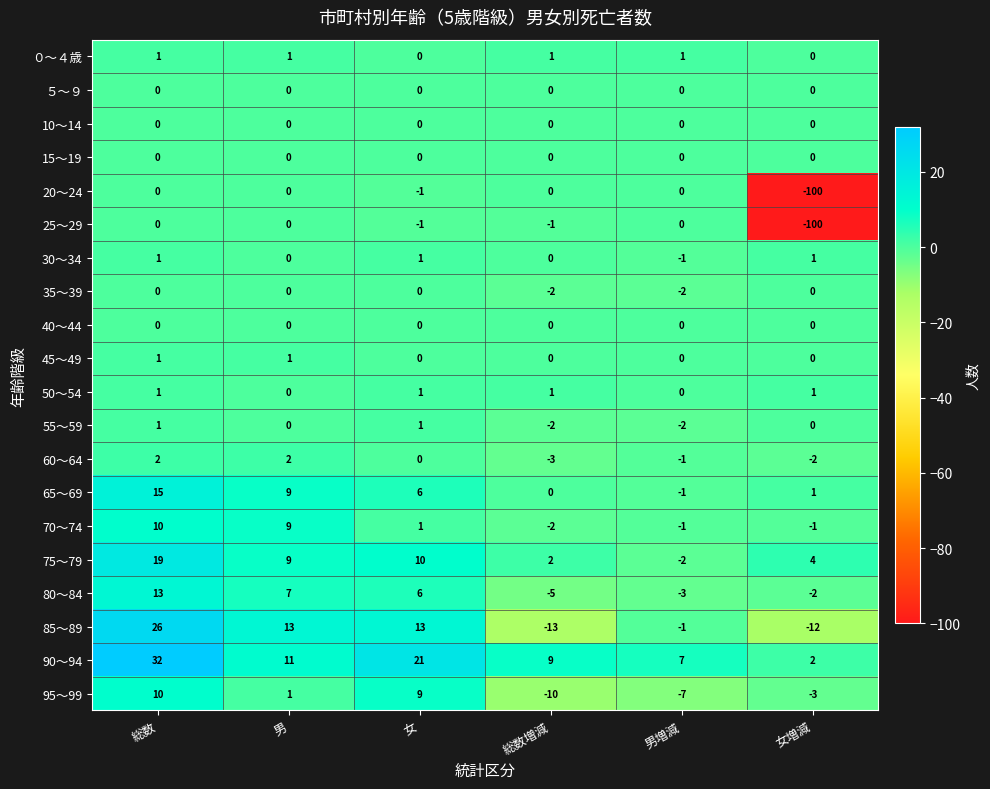

At which category does the chart reach its minimum across all series?

女増減